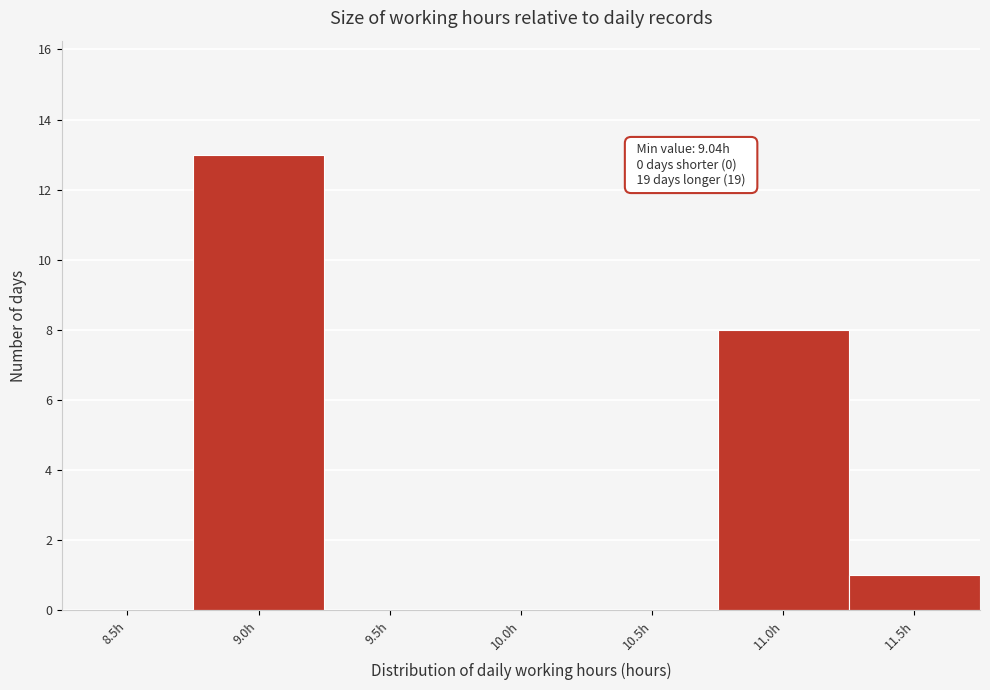

Reading left to right, extract all data points from this chart.

8.5h=0	9.0h=13	9.5h=0	10.0h=0	10.5h=0	11.0h=8	11.5h=1